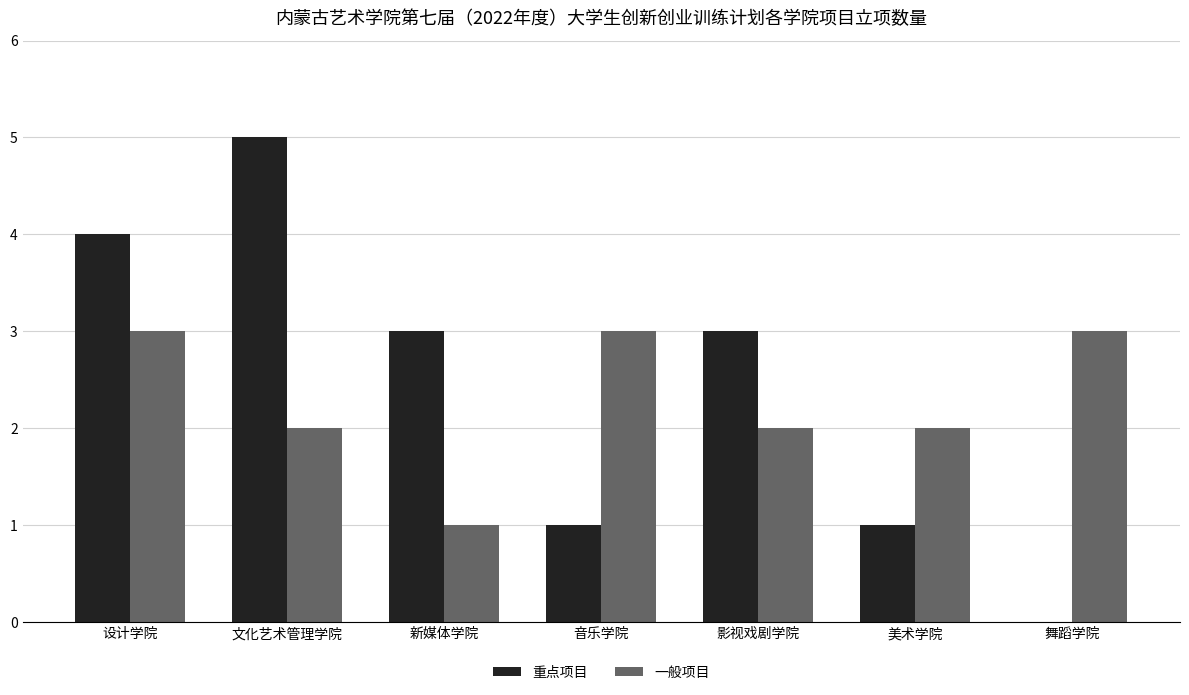

The 一般项目 series shows 2 at 美术学院. True or false?

True